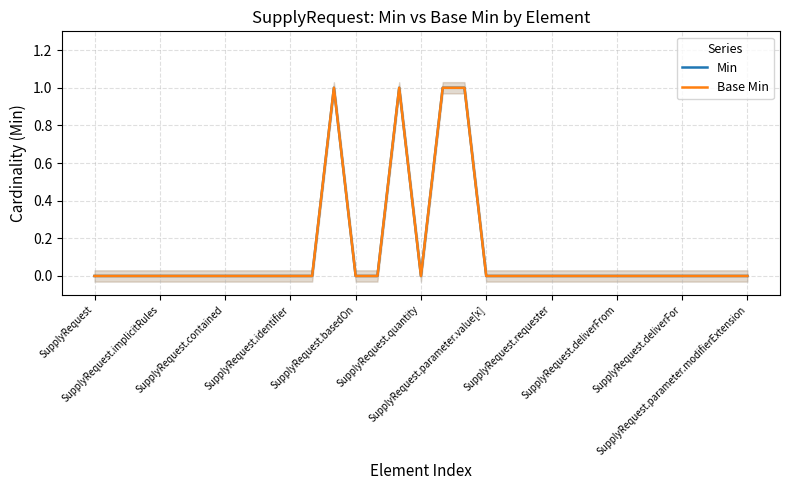

What is the label of the 12th point from the left?

11